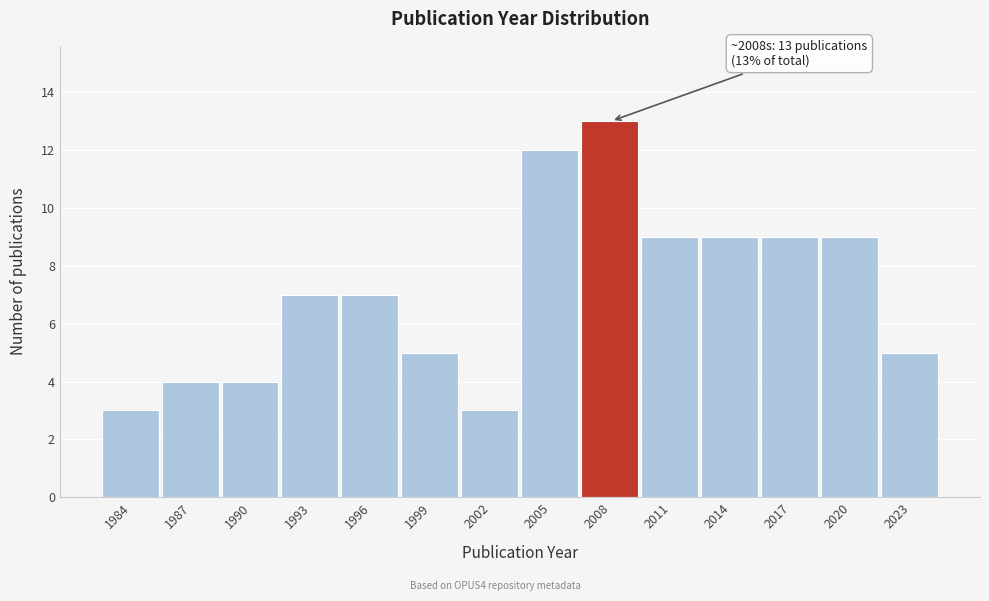

Reading left to right, what are all the values shown in this chart?

1984=3	1987=4	1990=4	1993=7	1996=7	1999=5	2002=3	2005=12	2008=13	2011=9	2014=9	2017=9	2020=9	2023=5